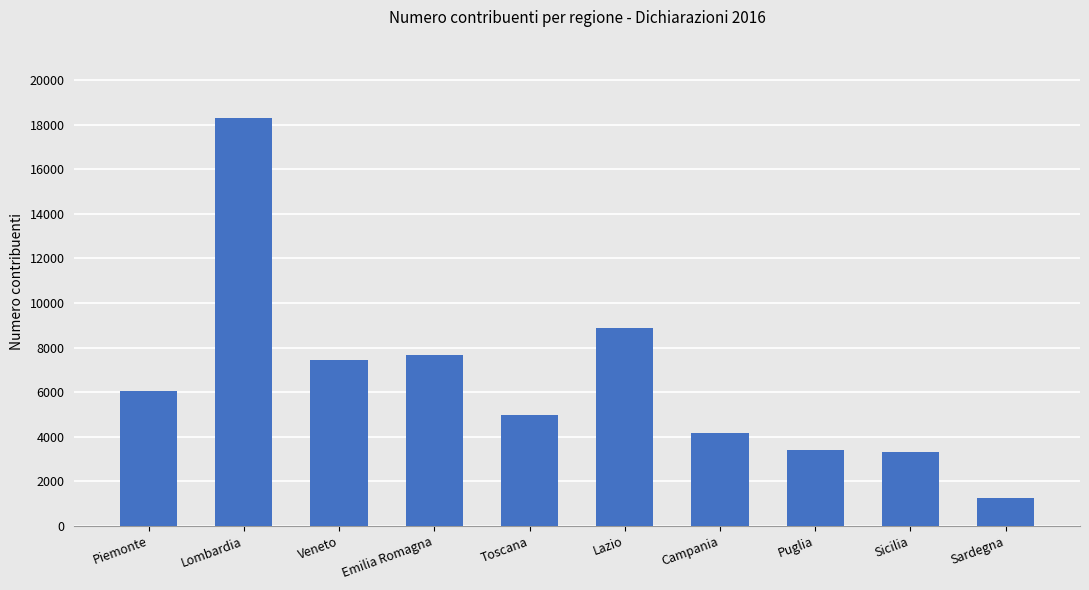

What is the greatest value displayed?

18292